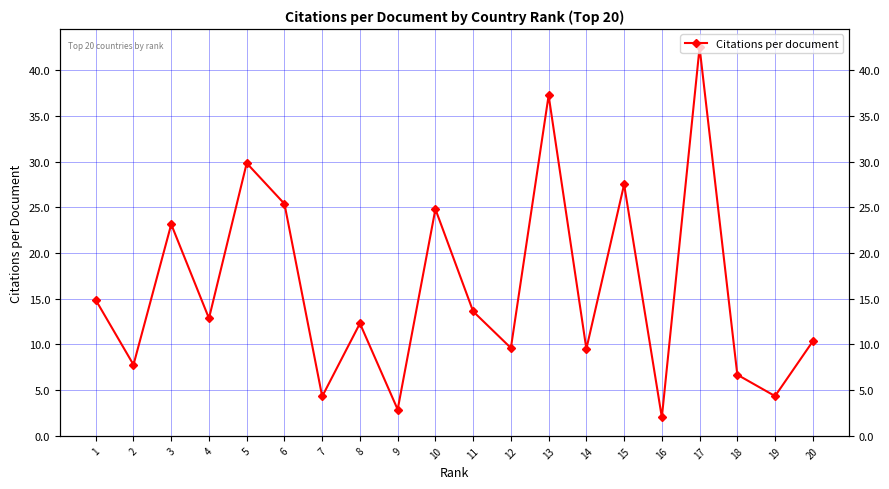

List the labels in order of value, smallest first.

16, 9, 7, 19, 18, 2, 14, 12, 20, 8, 4, 11, 1, 3, 10, 6, 15, 5, 13, 17